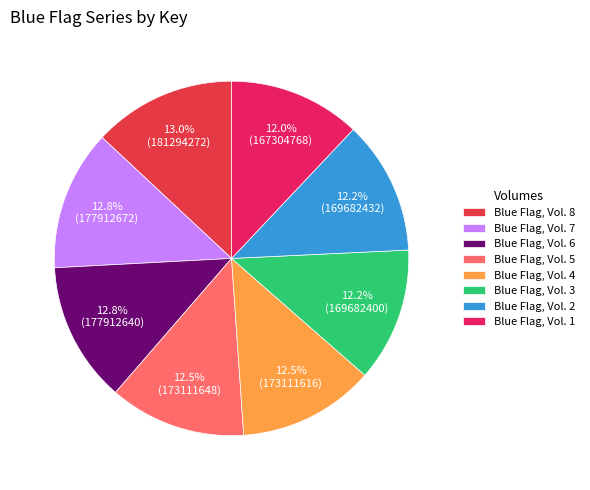

Is there any slice that represents more than half of the pie?

No